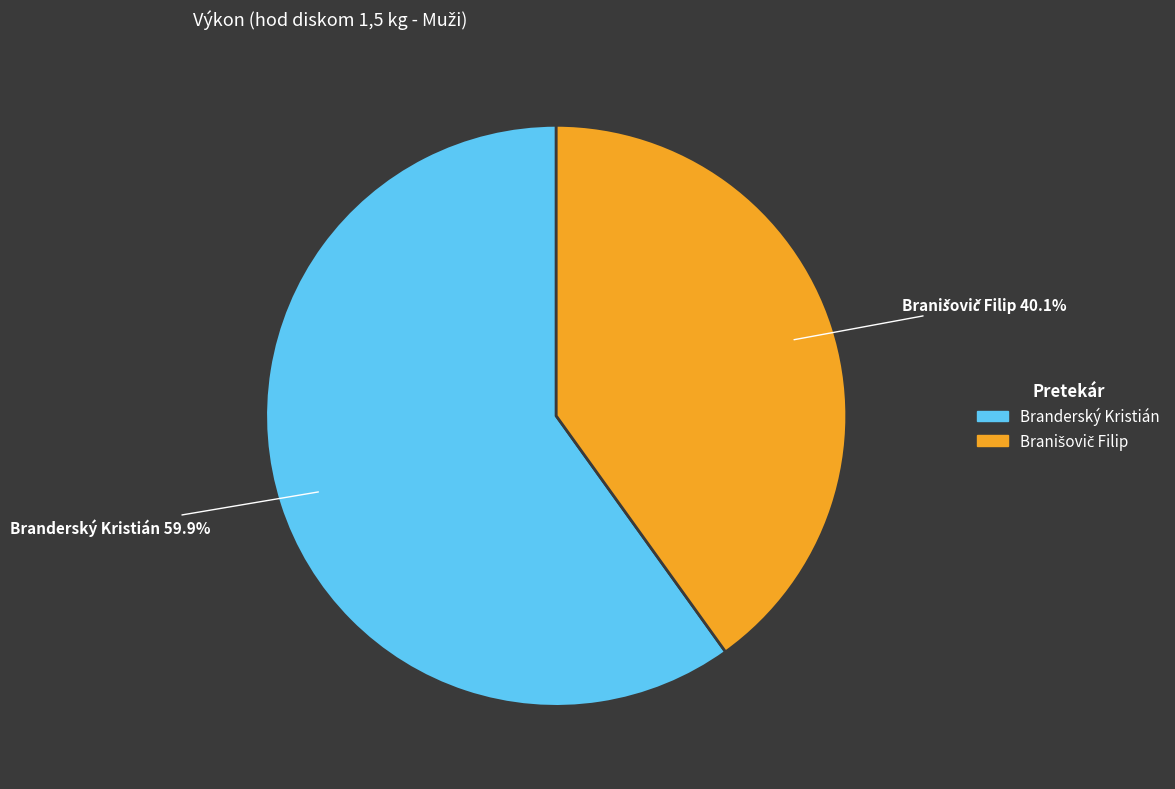

What is the largest slice in the pie chart?

Branderský Kristián